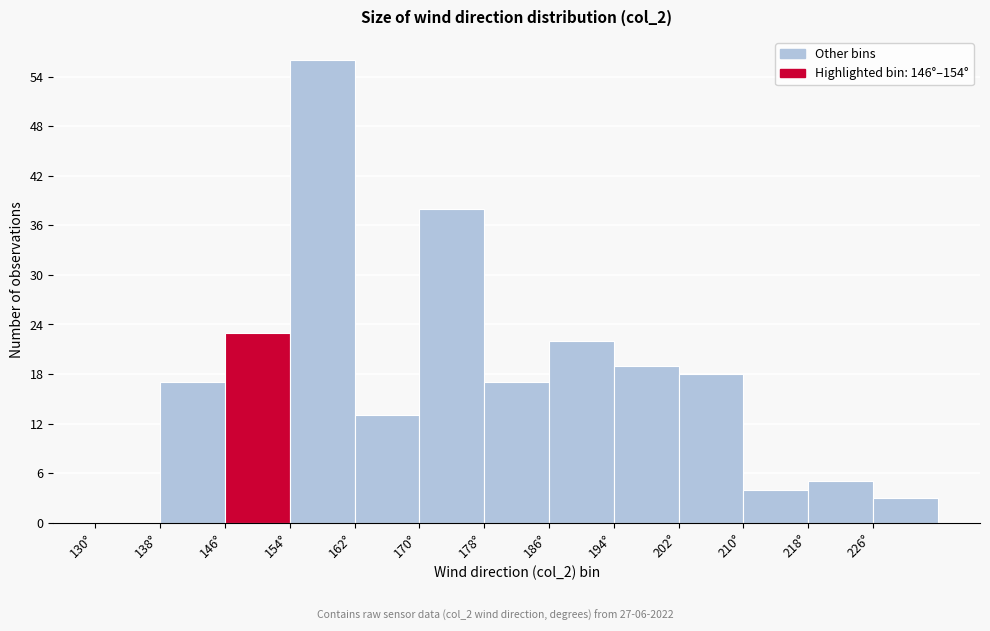

Reading left to right, list every bar in this chart as the range it spans on the x-axis followed by its height. The values are not printed on the chart, so give them approximately, as read against the axis.

130 to 138: 0
138 to 146: 17
146 to 154: 23
154 to 162: 56
162 to 170: 13
170 to 178: 38
178 to 186: 17
186 to 194: 22
194 to 202: 19
202 to 210: 18
210 to 218: 4
218 to 226: 5
226 to 234: 3